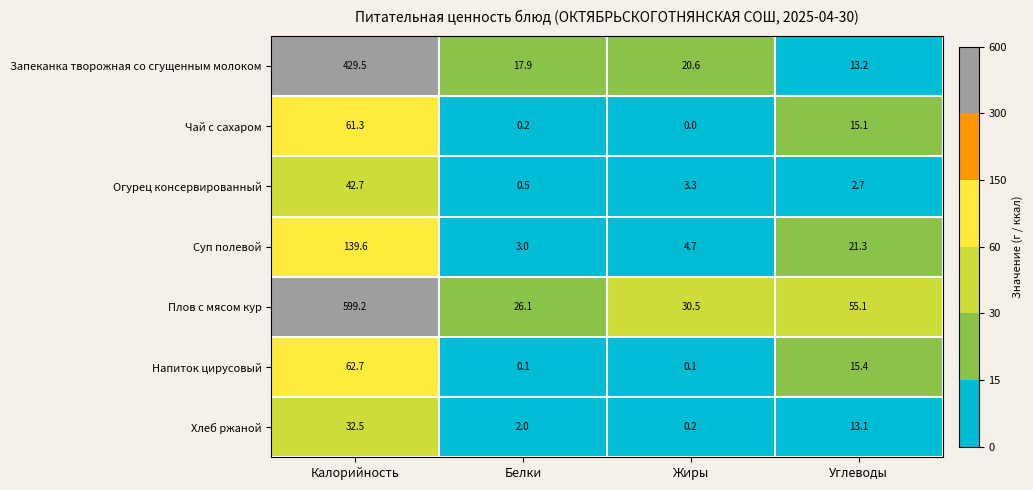

The Запеканка творожная со сгущенным молоком series shows 20.6 at Жиры. True or false?

True